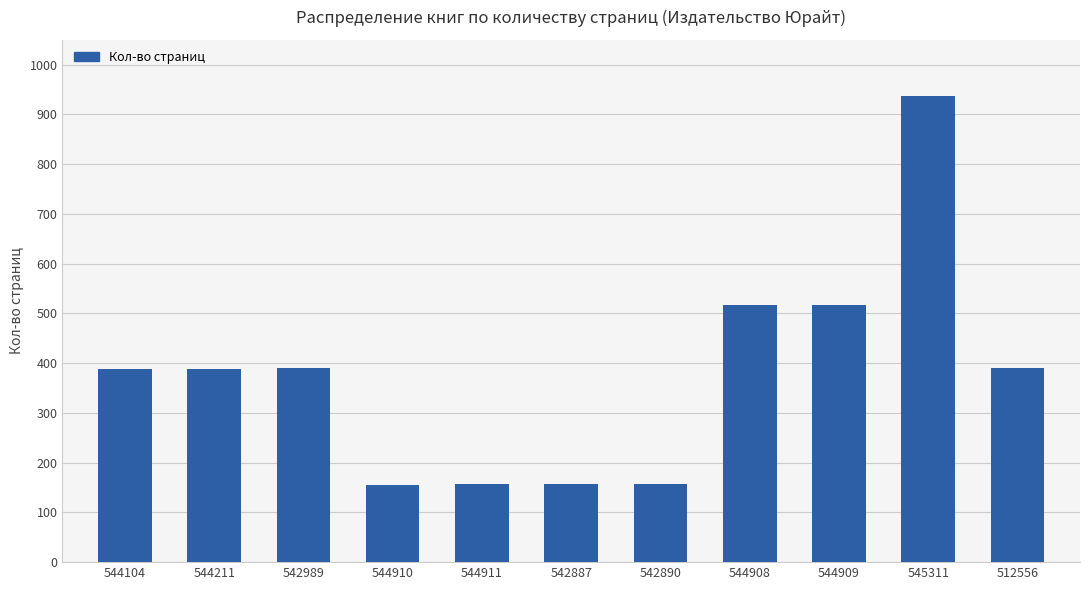

What is the difference between the values at 542890 and 545311?

779